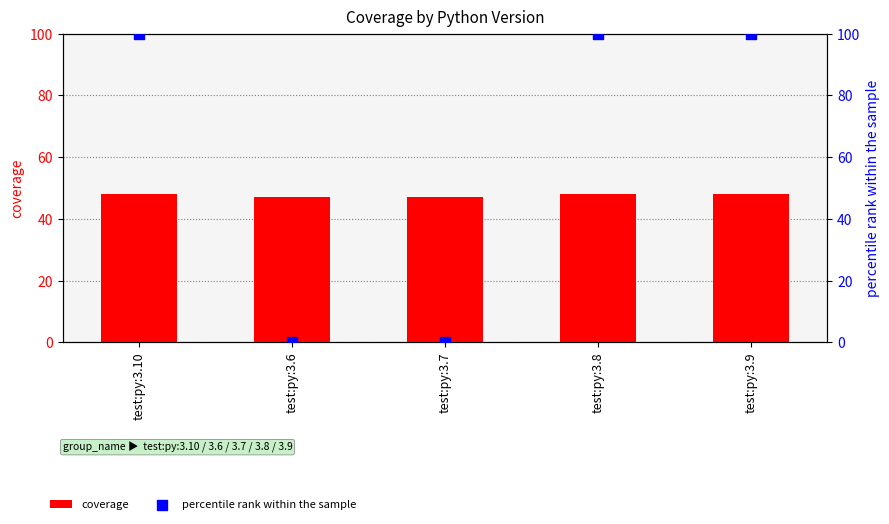

Which series contains the highest Y value?

percentile rank within the sample